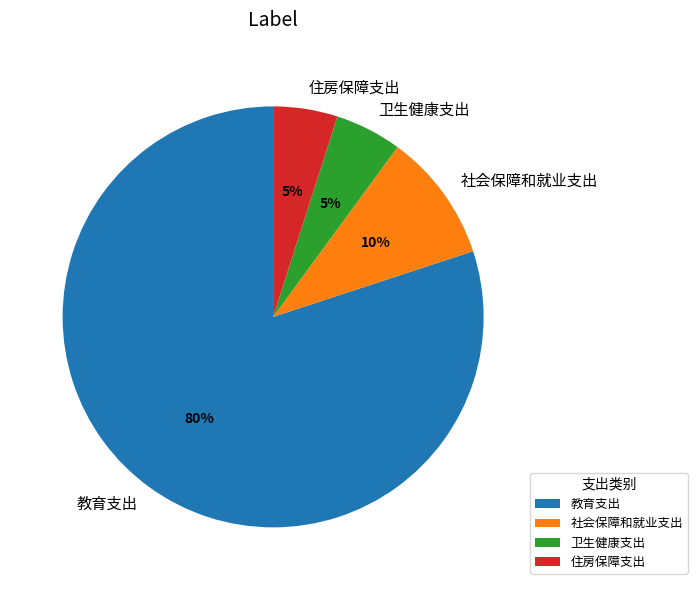

What is the largest slice in the pie chart?

教育支出